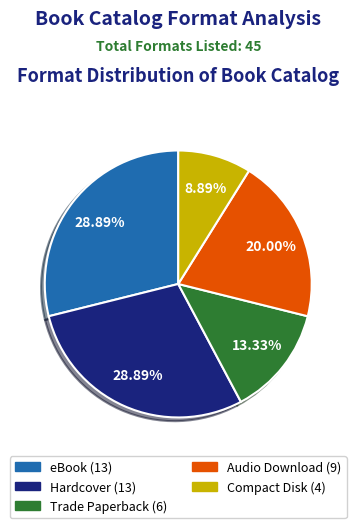

To the nearest percent, what is the difference between the Trade Paperback and Audio Download slice percentages?

7%